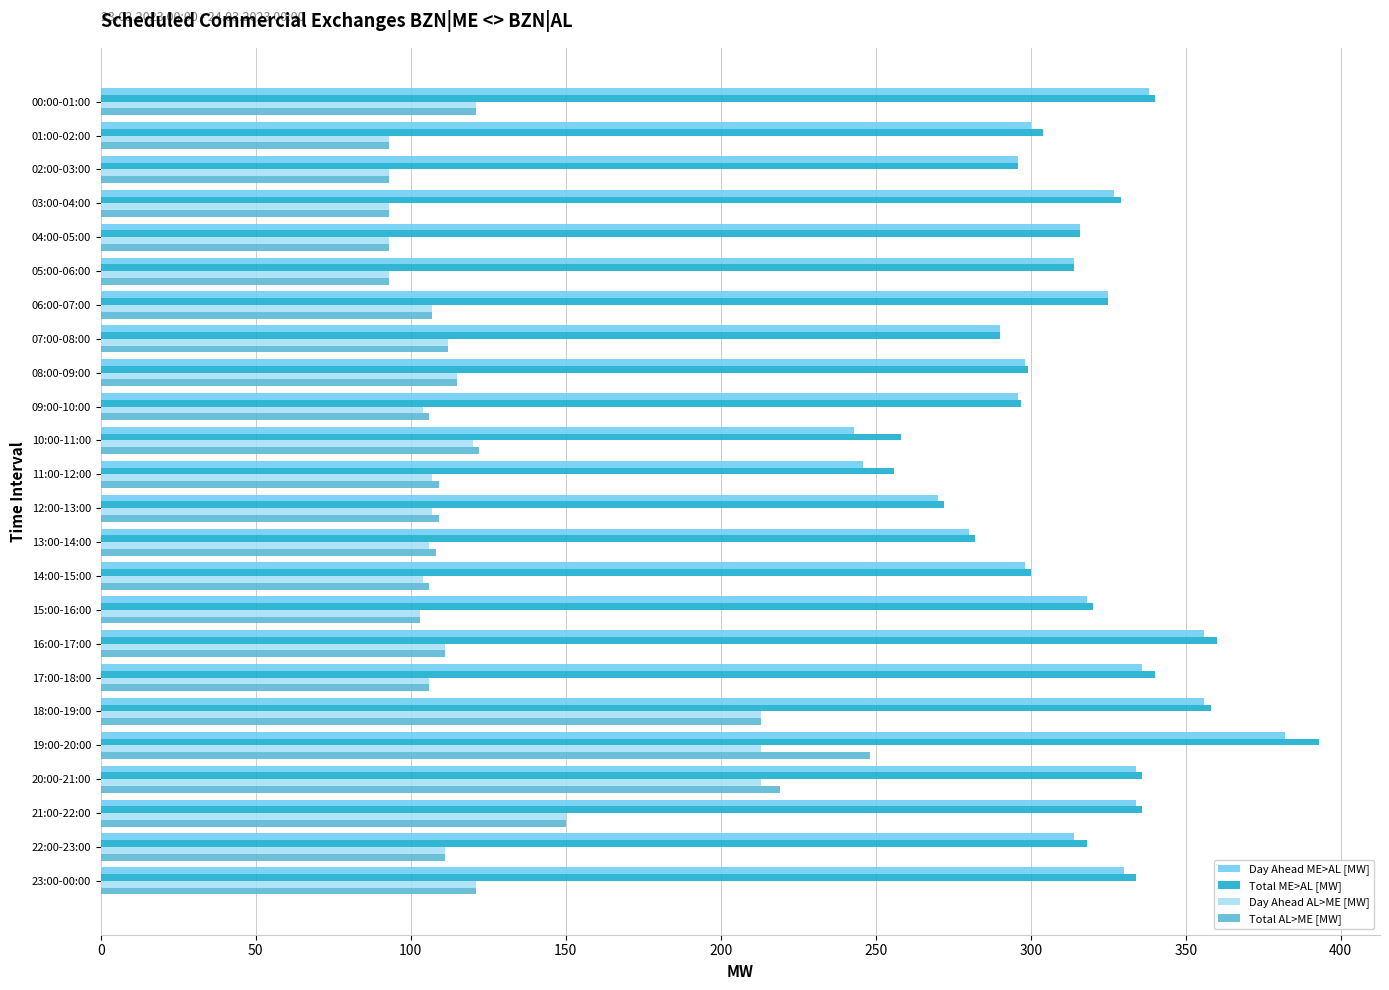

True or false: Total AL>ME [MW] has a value of 154 at 22:00-23:00.

False